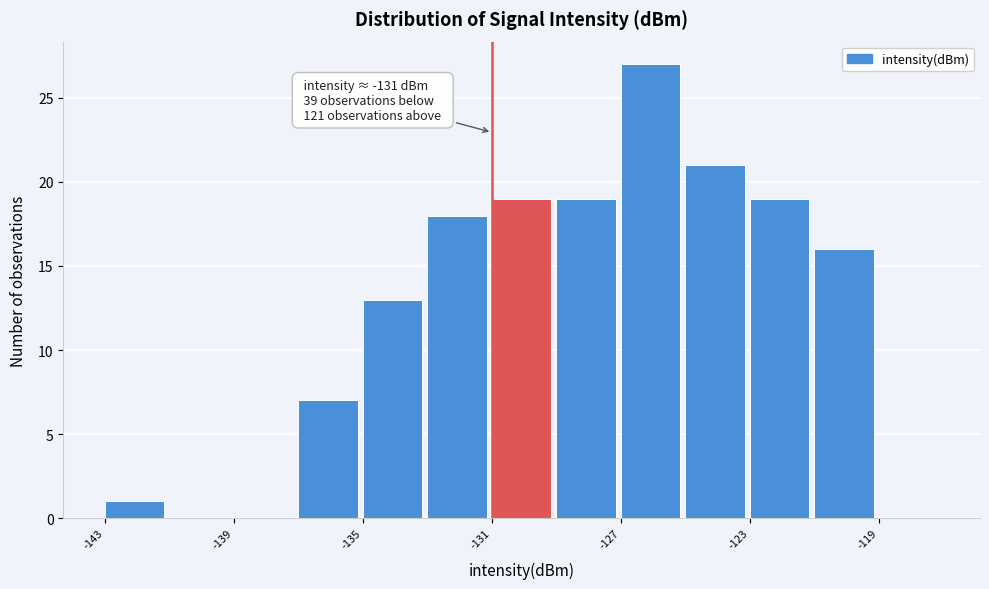

Which range on the x-axis has the tallest bar?

-127 to -125